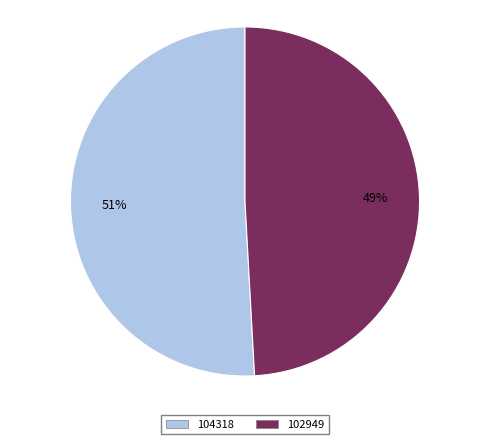

What is the ratio of the value at 102949 to the value at 104318?

1.0